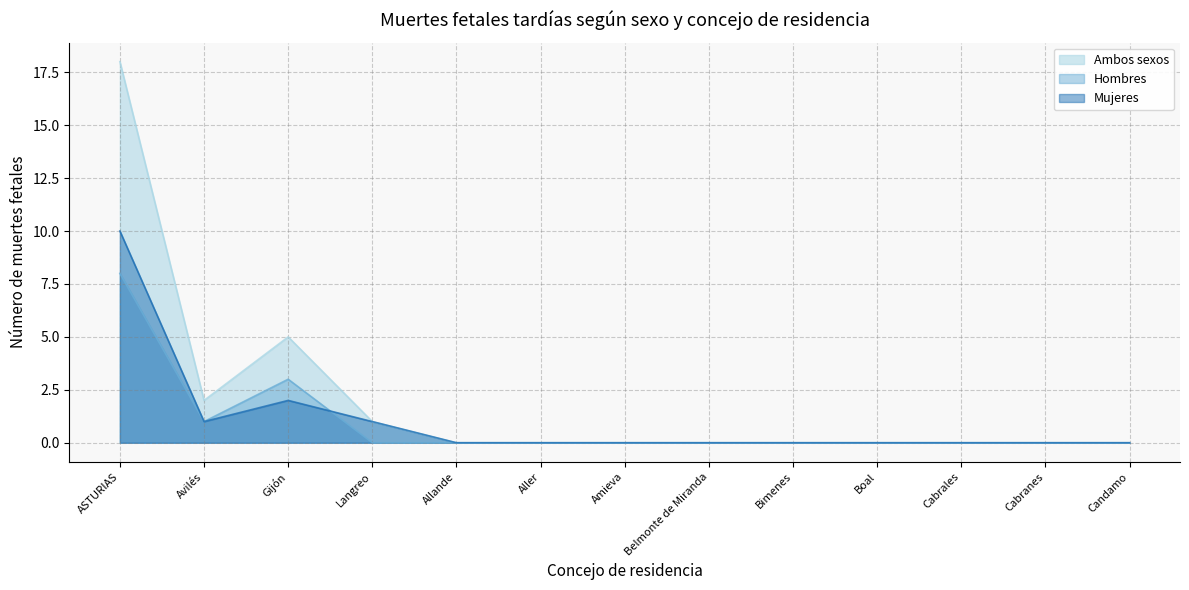

Rank the series at Cabrales from highest to lowest value.

Ambos sexos, Hombres, Mujeres